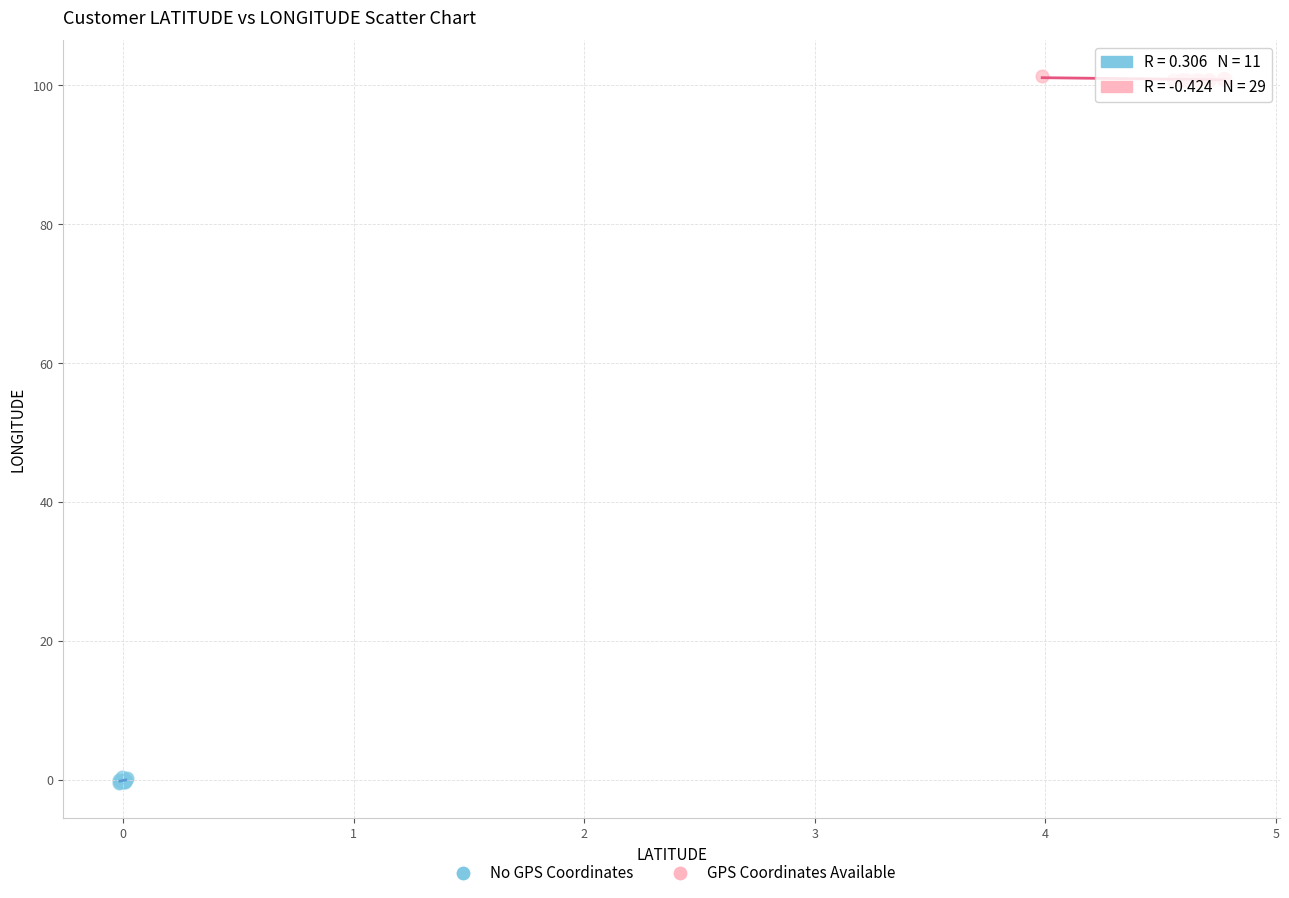

Which series reaches the minimum Y coordinate?

No GPS Coordinates